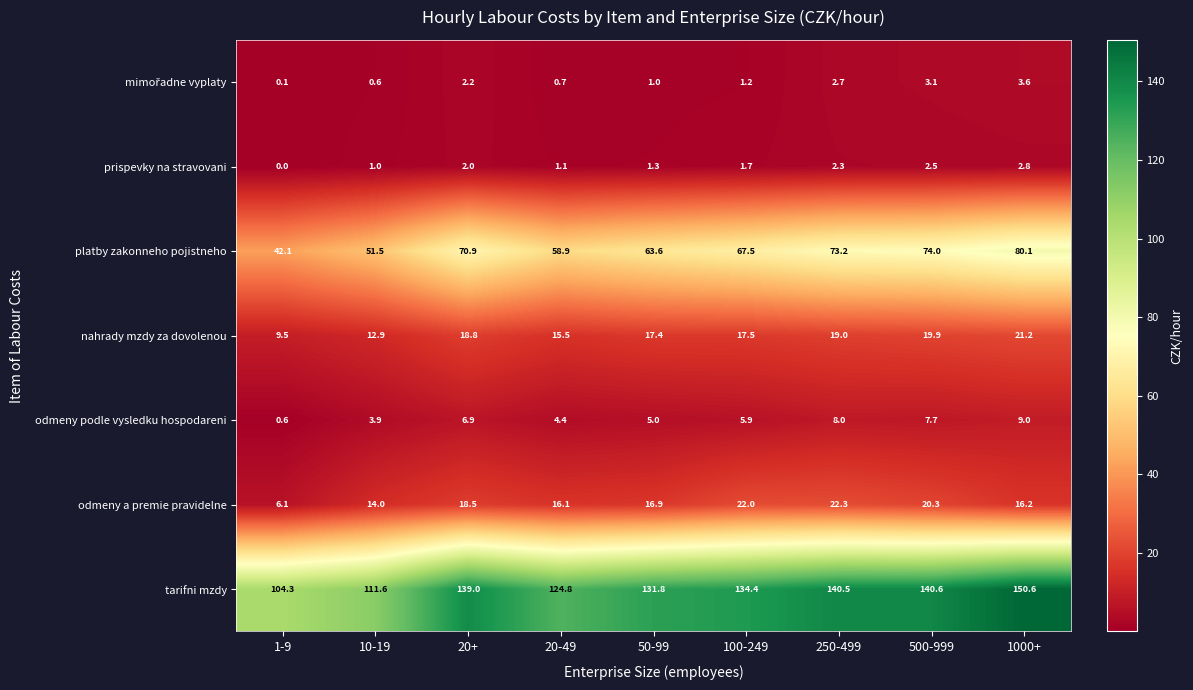

At which category is the sum across all series the highest?

1000+